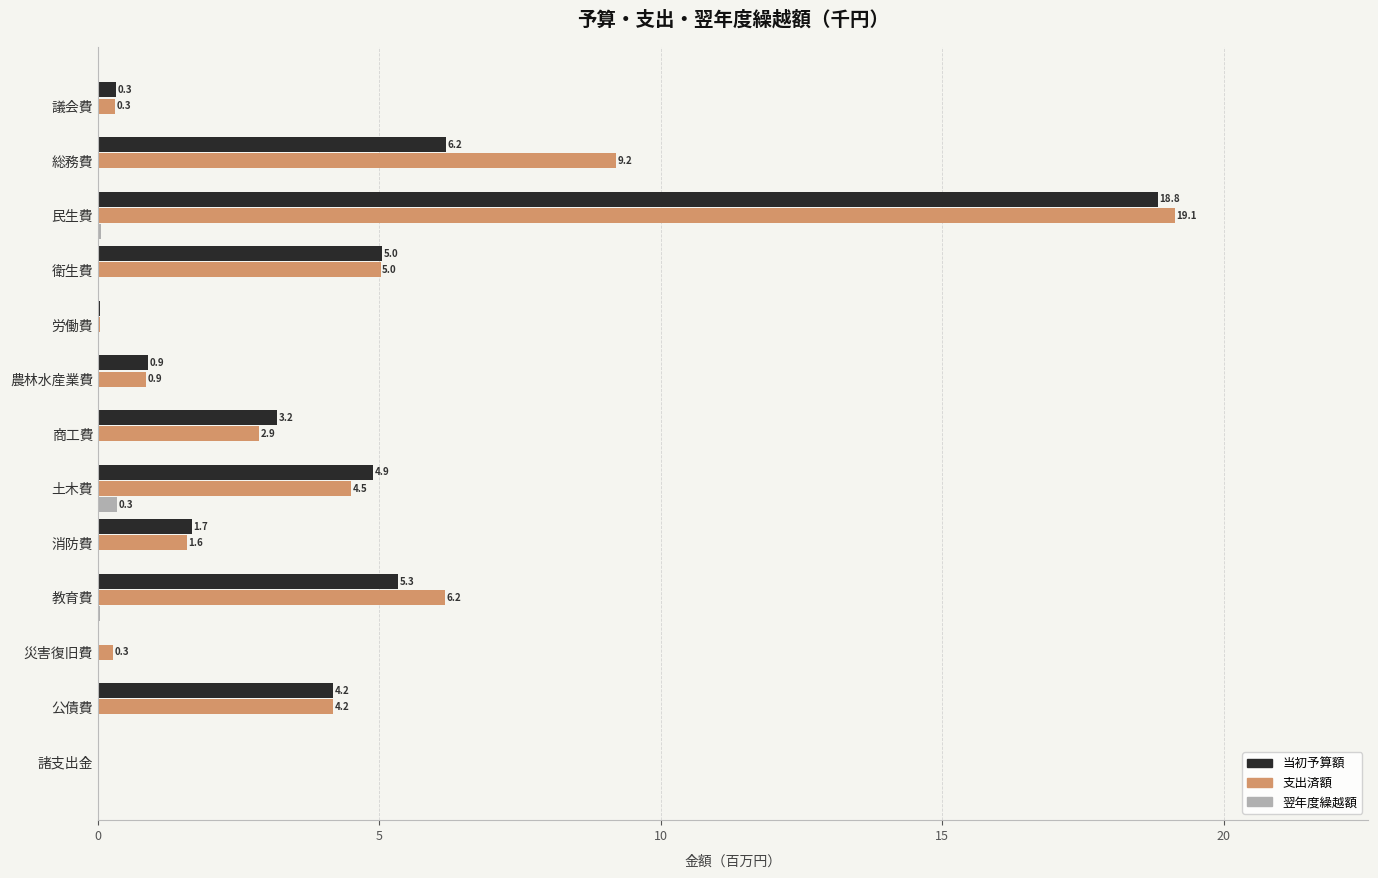

Count the number of data series in this chart.

3